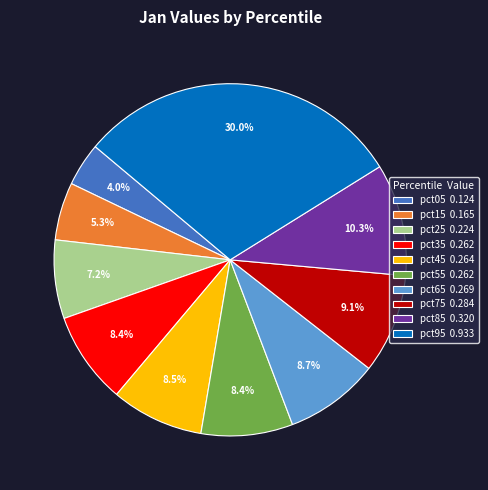

Is there any slice that represents more than half of the pie?

No